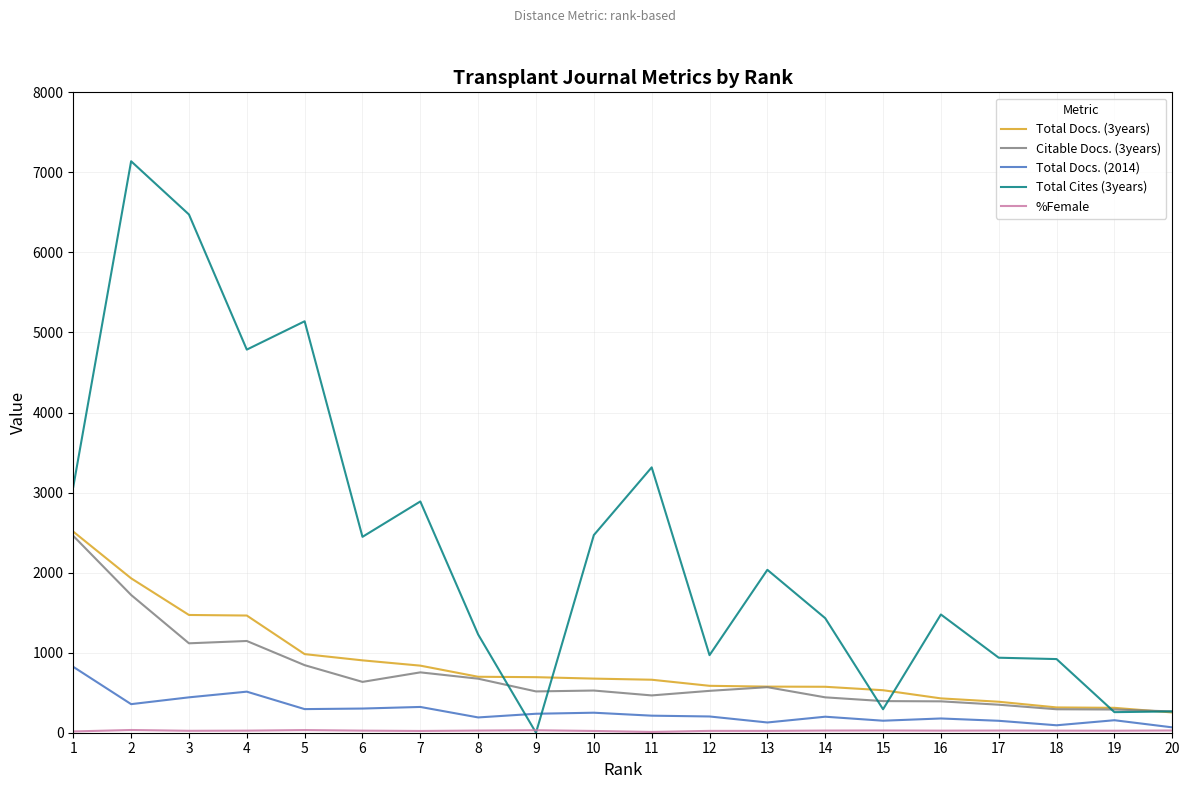

Between 7 and 20, which series saw the biggest shift?

Total Cites (3years)